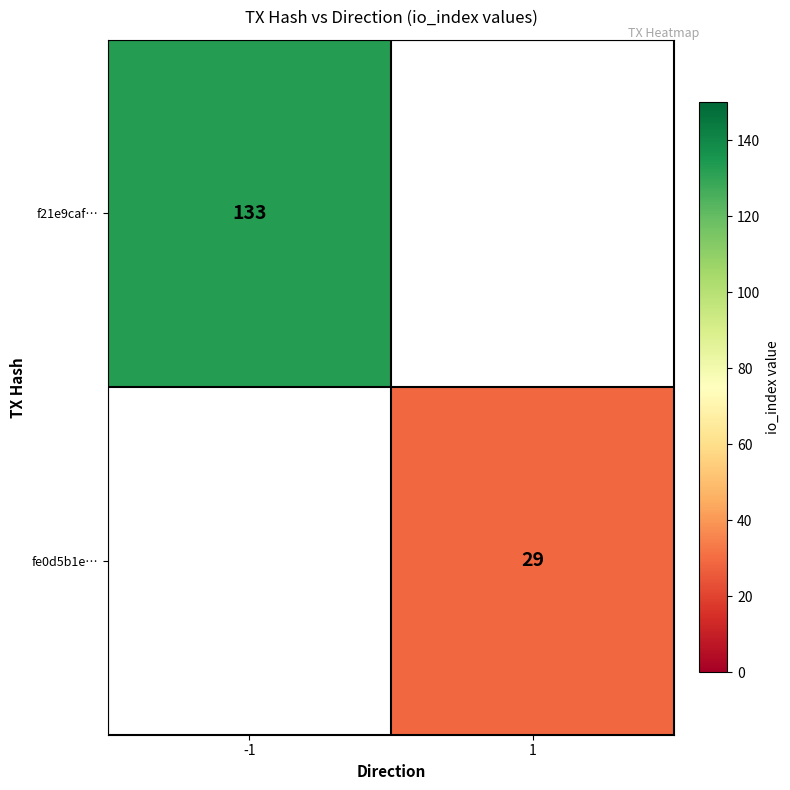

The value of f21e9caf… at -1 is 28. True or false?

False